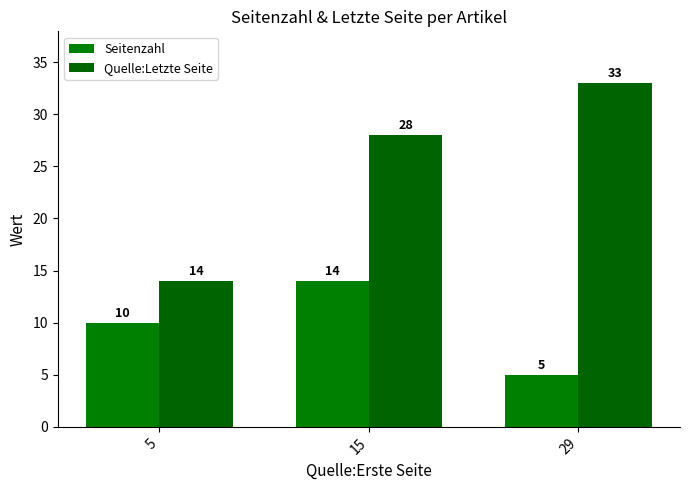

At 5, list the series in order from largest to smallest.

Quelle:Letzte Seite, Seitenzahl